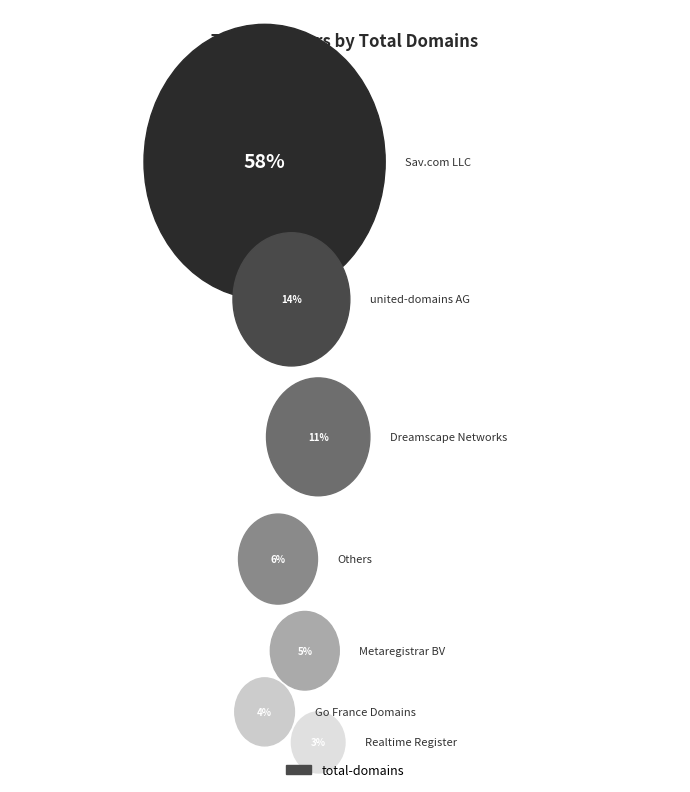

Is there any slice that represents more than half of the pie?

Yes